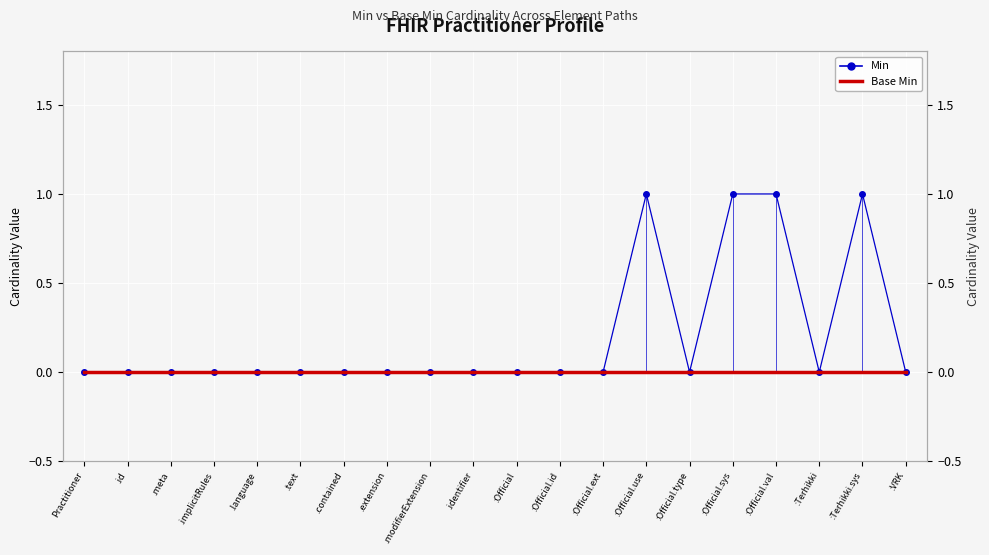

What is the label of the 17th point from the left?

:Official.val